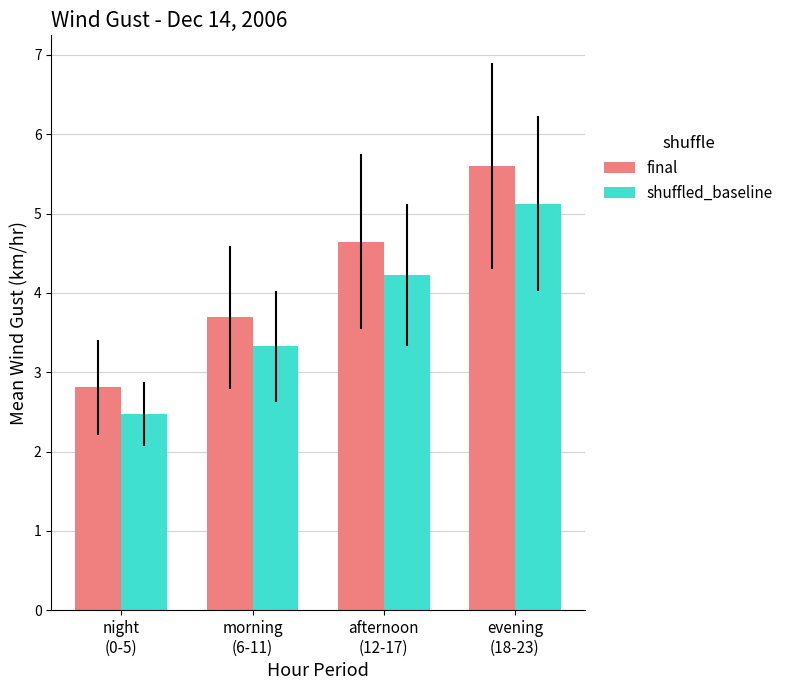

The shuffled_baseline series shows 2.5 at night
(0-5). True or false?

True